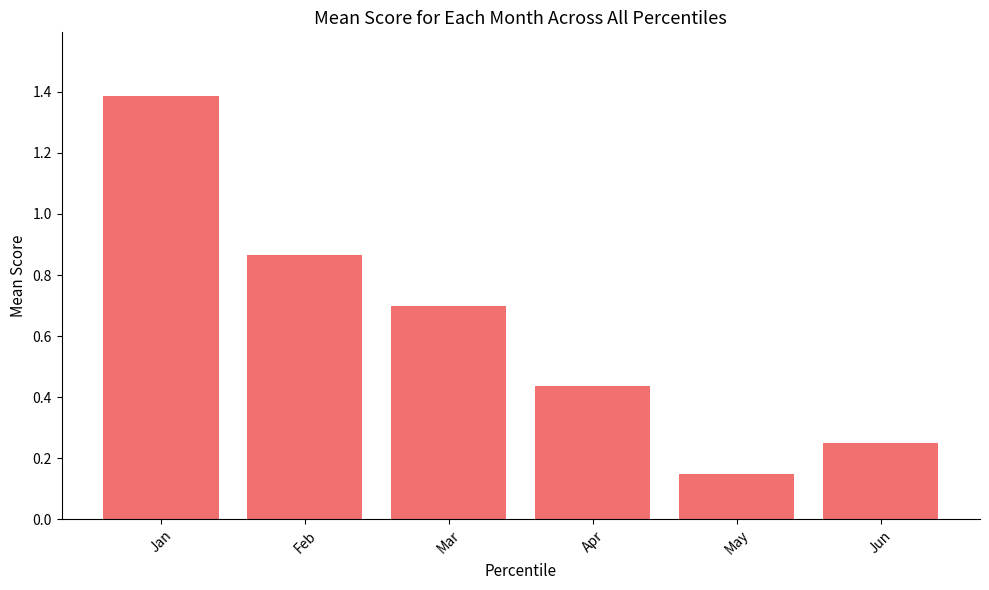

At which category does the chart reach its peak across all series?

Jan